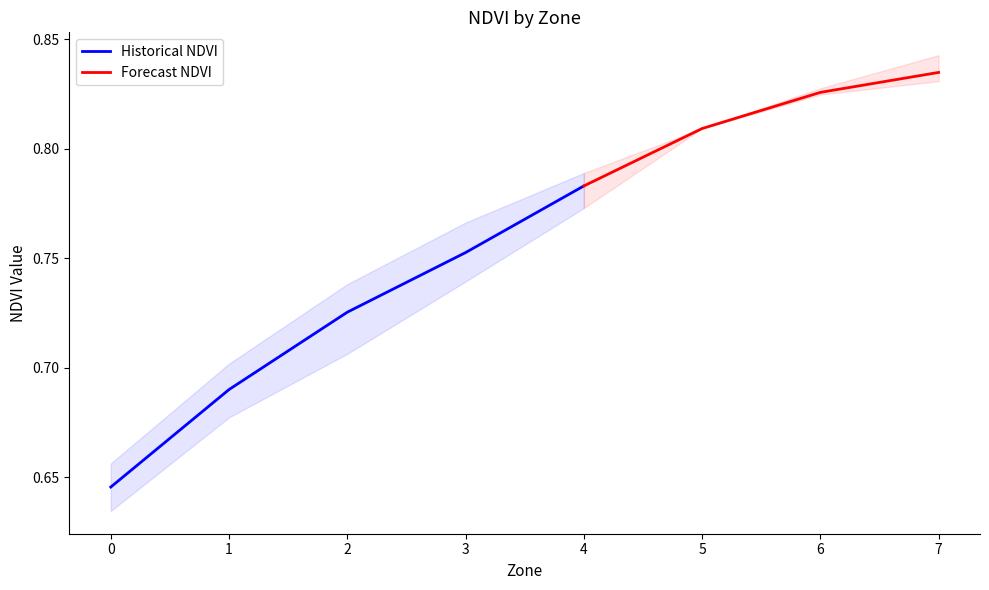

Between 2 and 7, which is larger?

7